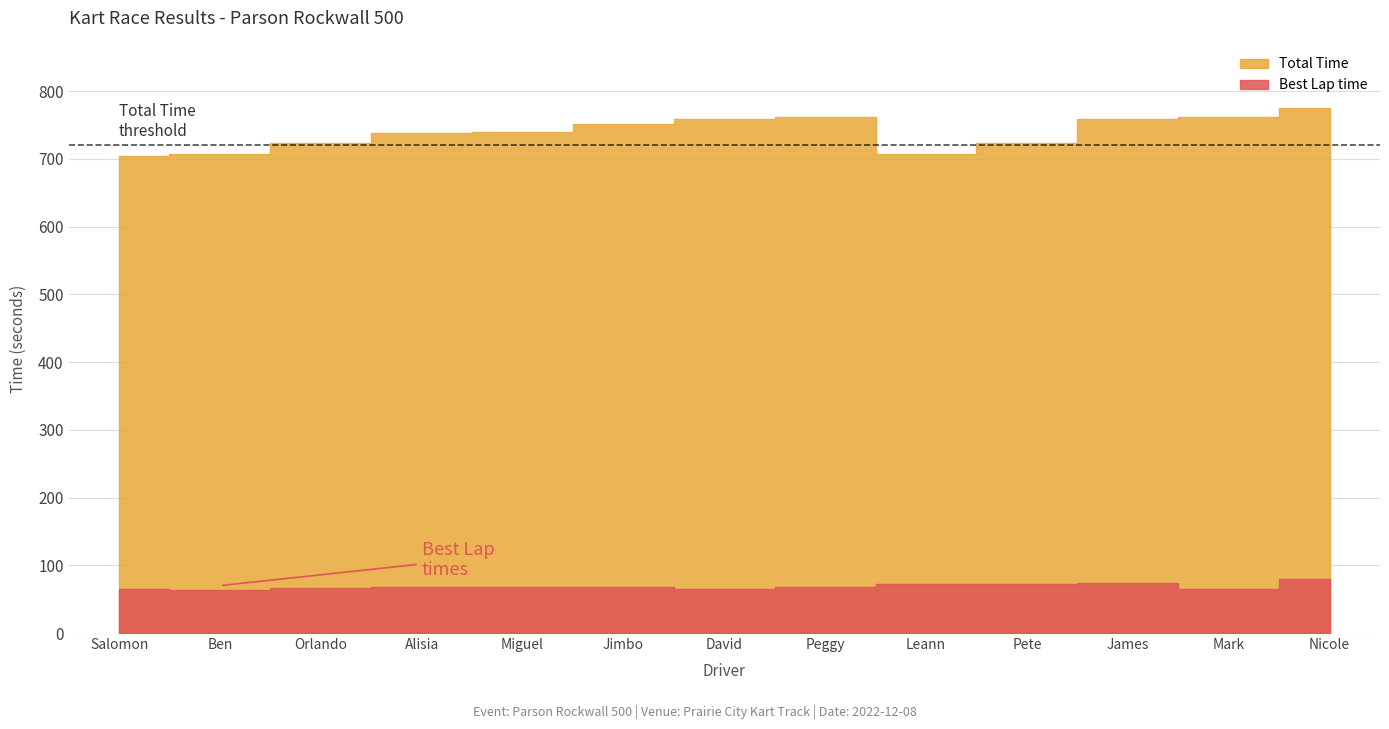

What is the label of the 3rd point from the left?

Orlando